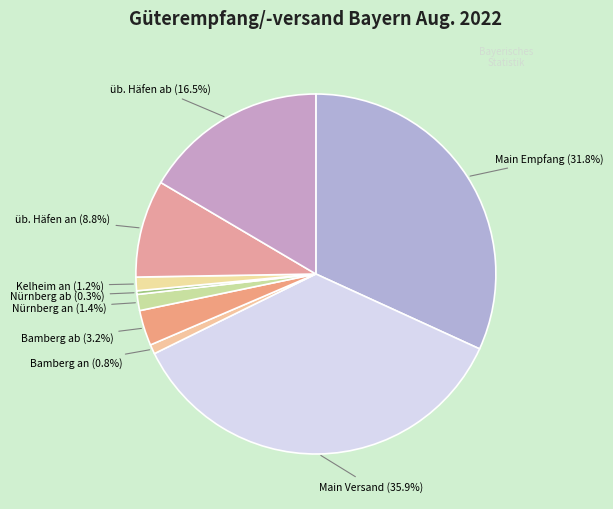

Count the number of slices in the pie.

9